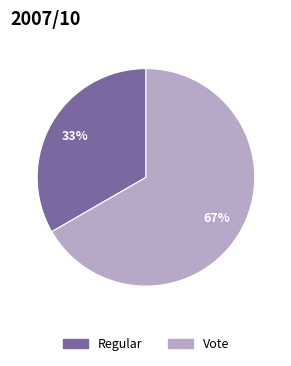

Between Vote and Regular, which is larger?

Vote